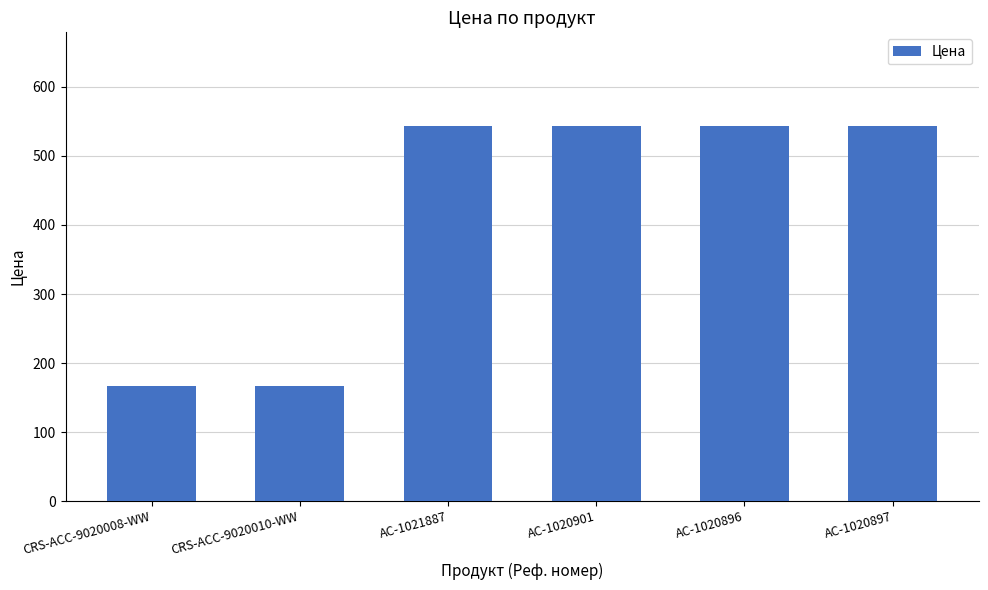

Reading left to right, transcribe all the data shown in this chart.

CRS-ACC-9020008-WW=166.8	CRS-ACC-9020010-WW=166.8	AC-1021887=543.3	AC-1020901=543.3	AC-1020896=543.3	AC-1020897=543.3